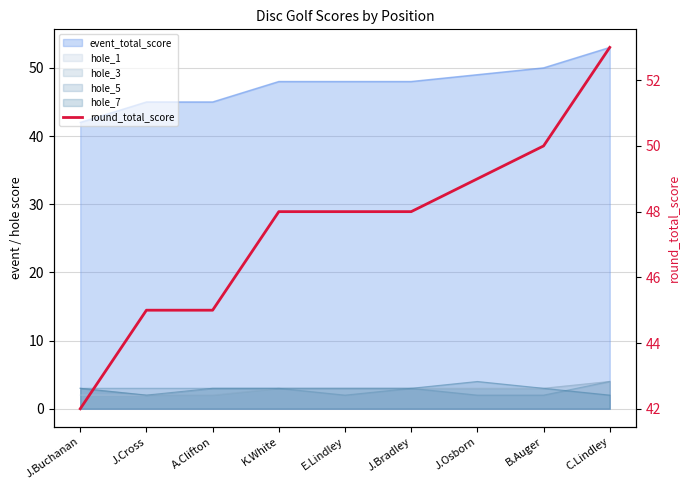

Reading left to right, extract all data points from this chart.

J.Buchanan=42	J.Cross=45	A.Clifton=45	K.White=48	E.Lindley=48	J.Bradley=48	J.Osborn=49	B.Auger=50	C.Lindley=53